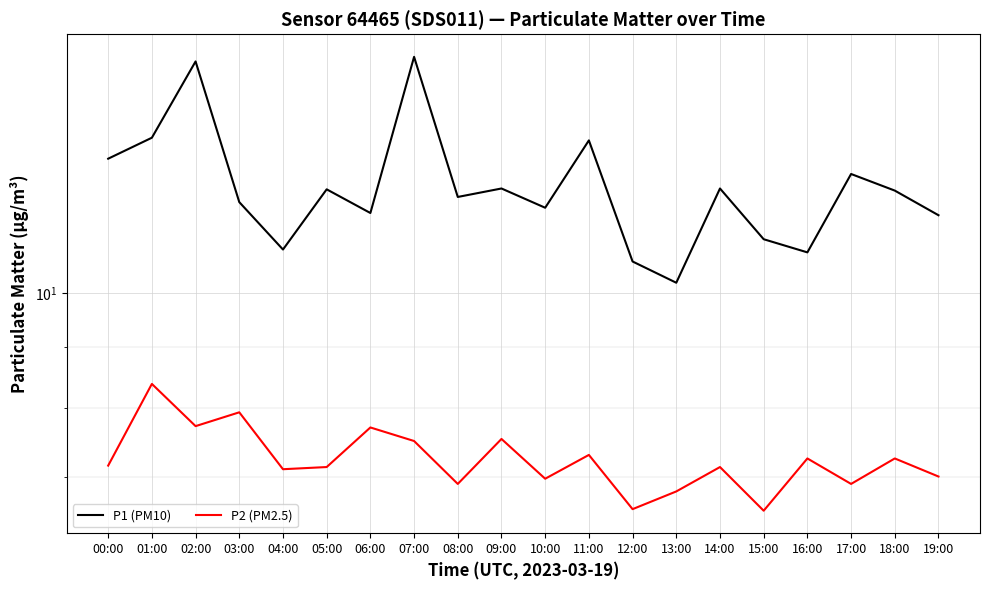

What is the value of the P2 (PM2.5) point at the 1st from the left?

7.2